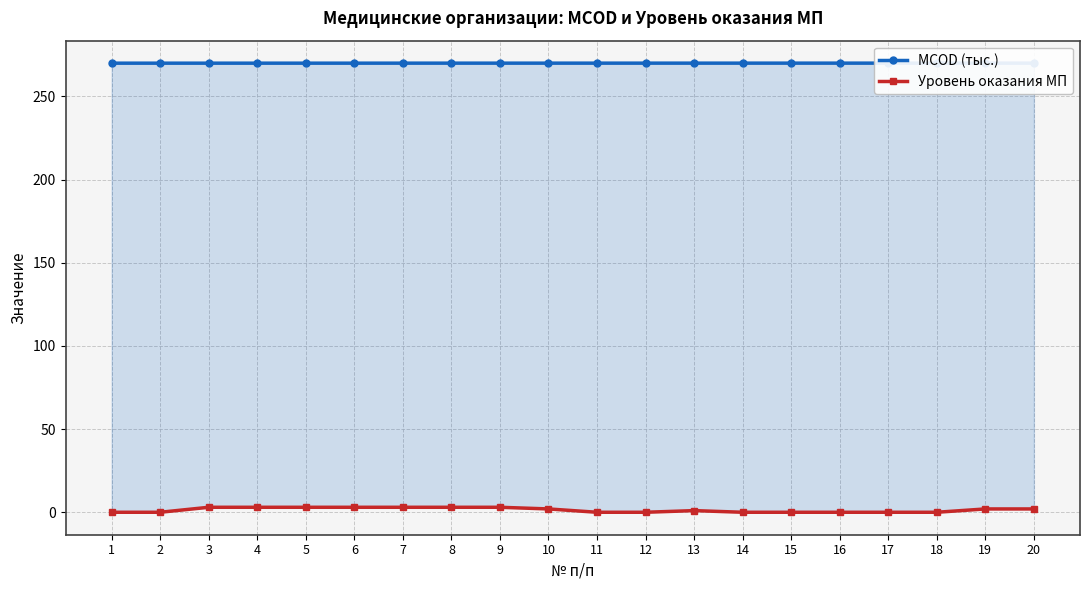

What are all the series names shown in the legend?

MCOD (тыс.), Уровень оказания МП